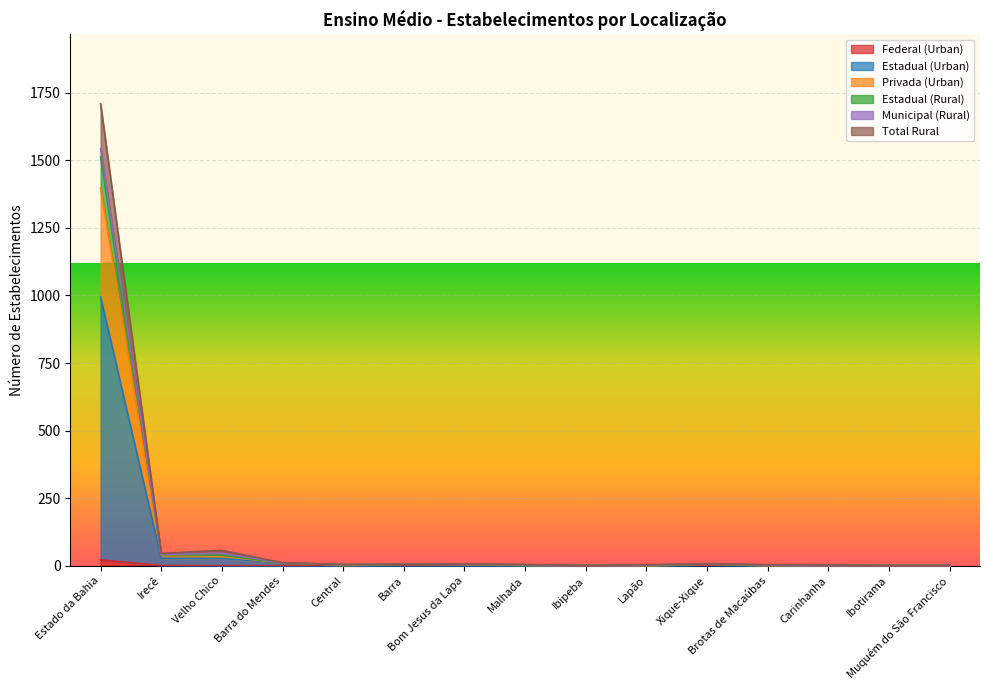

What are all the series names shown in the legend?

Federal (Urban), Estadual (Urban), Privada (Urban), Estadual (Rural), Municipal (Rural), Total Rural